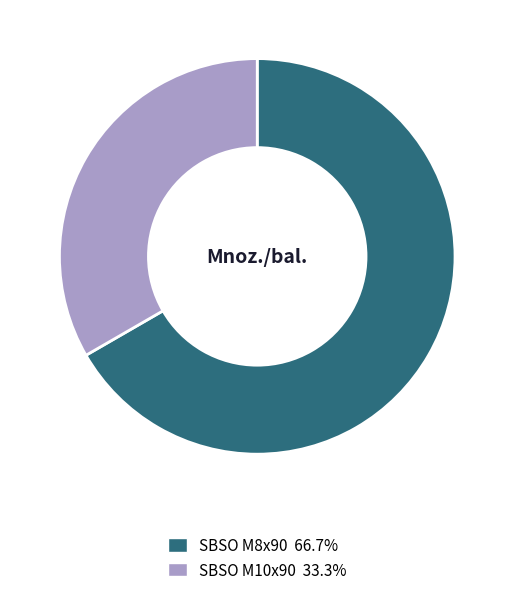

Is there any slice that represents more than half of the pie?

Yes